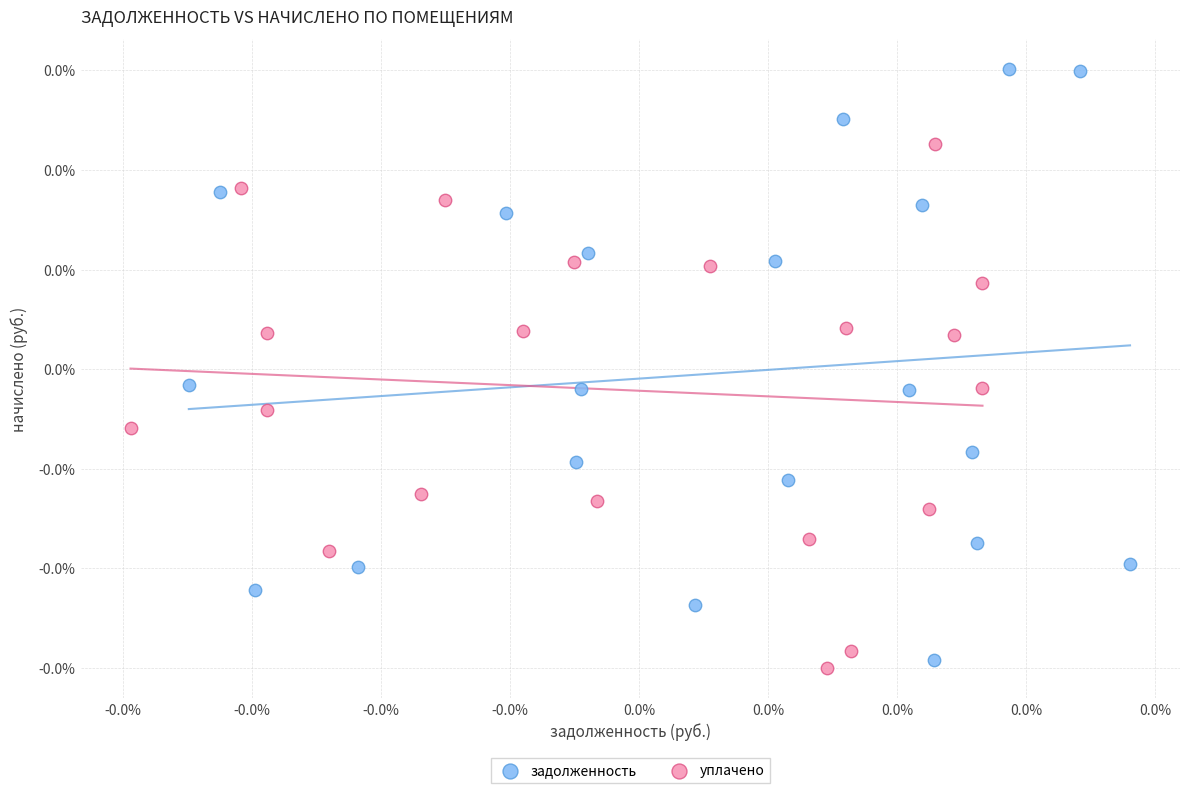

Which series contains the lowest Y value?

уплачено